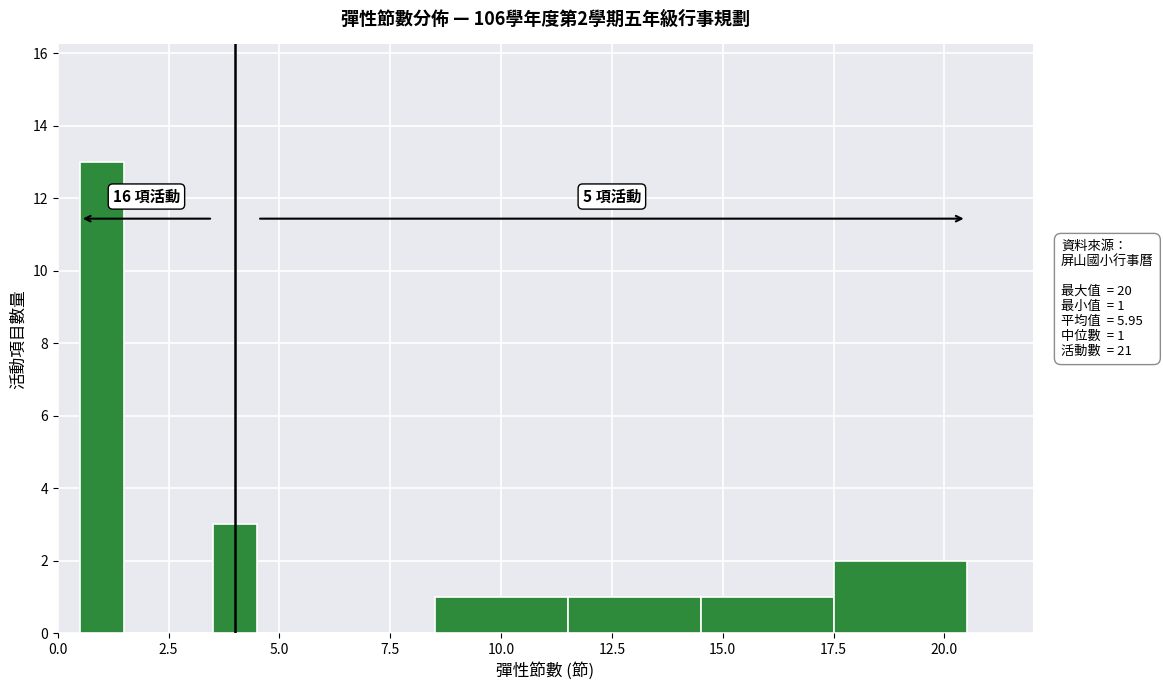

Read against the x-axis, roughly where is the centre of the tallest bar?

1.0